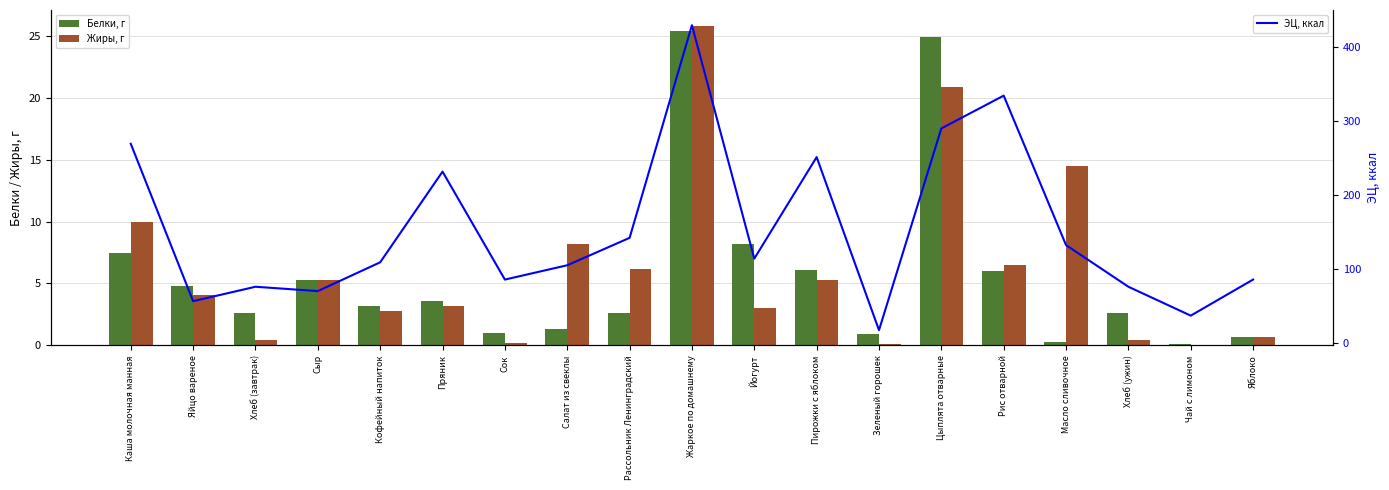

Is it true that Жиры, г equals 3.8 at Рис отварной?

False